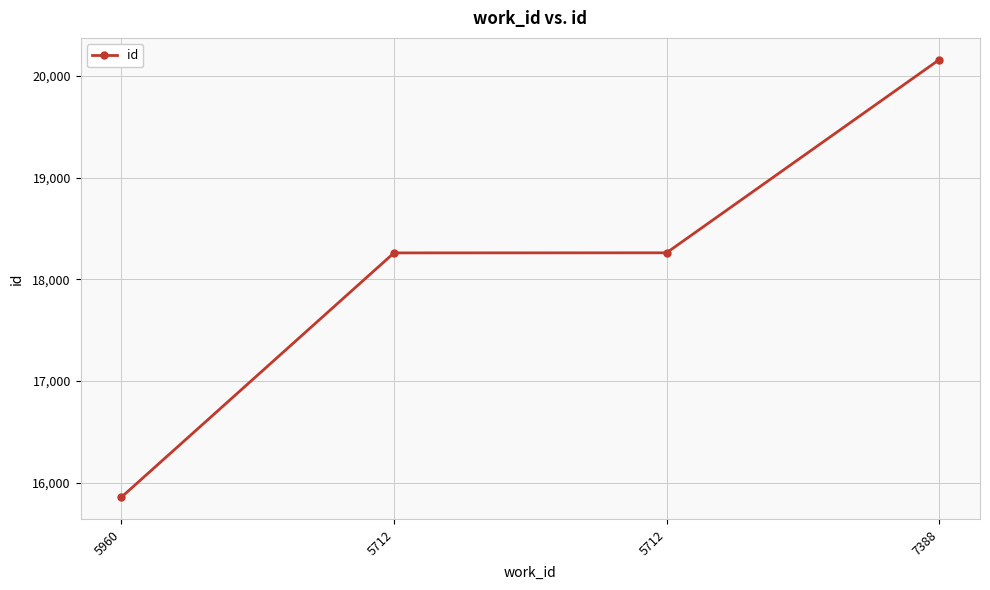

The value at 7388 is 34181. True or false?

False